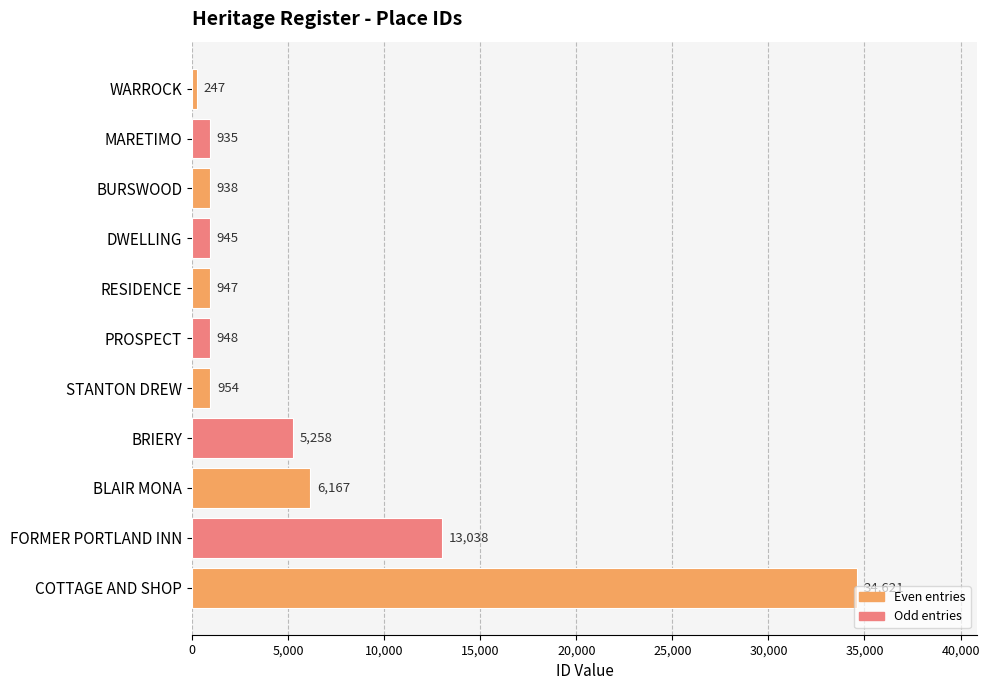

Approximately how many times larger is the value at PROSPECT compared to BURSWOOD?

1.0